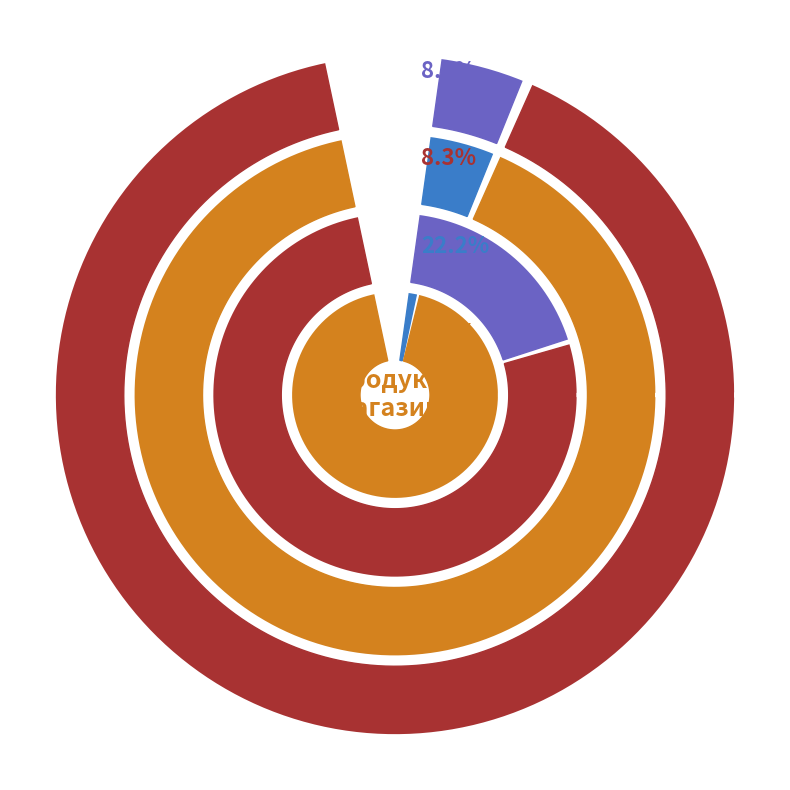

The Панель AGT AGT 18 мм. slice represents 11% of the pie. True or false?

True